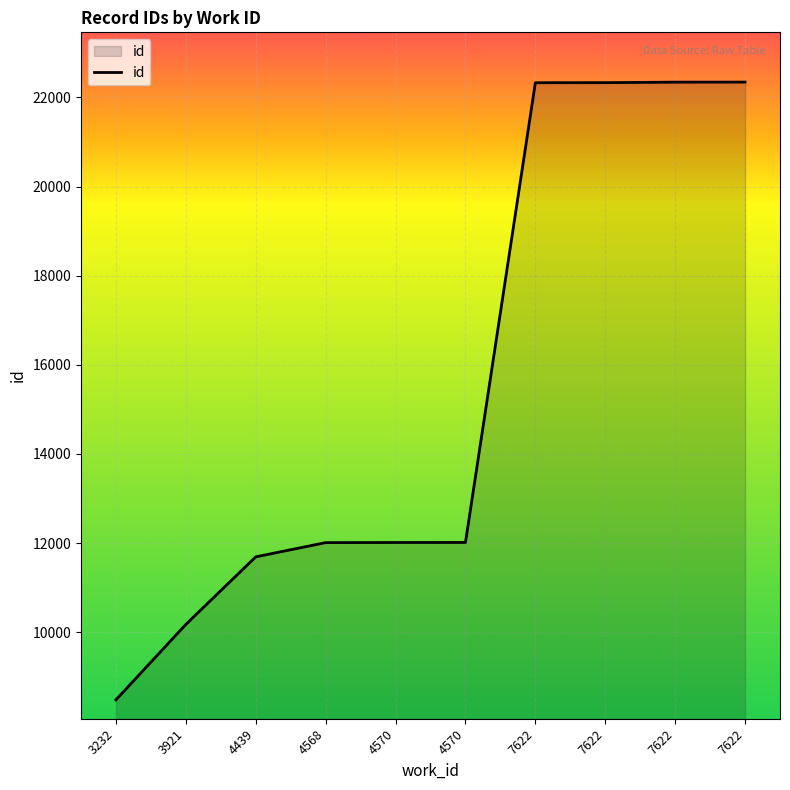

True or false: the data shows 12013 at 4570.

True